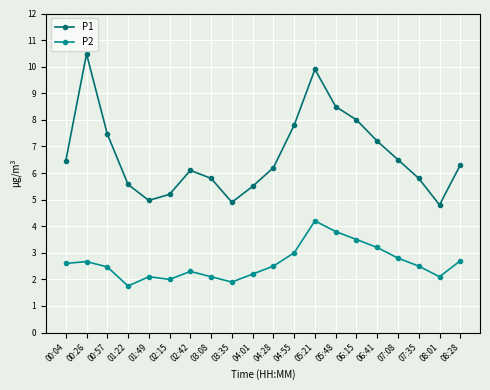

Where does the P2 series first go above 2?

00:04